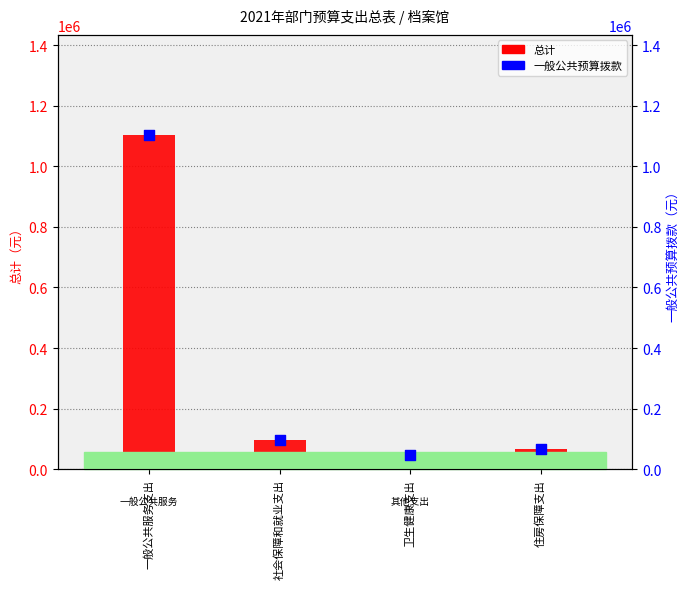

Which series has the largest total across all categories?

总计